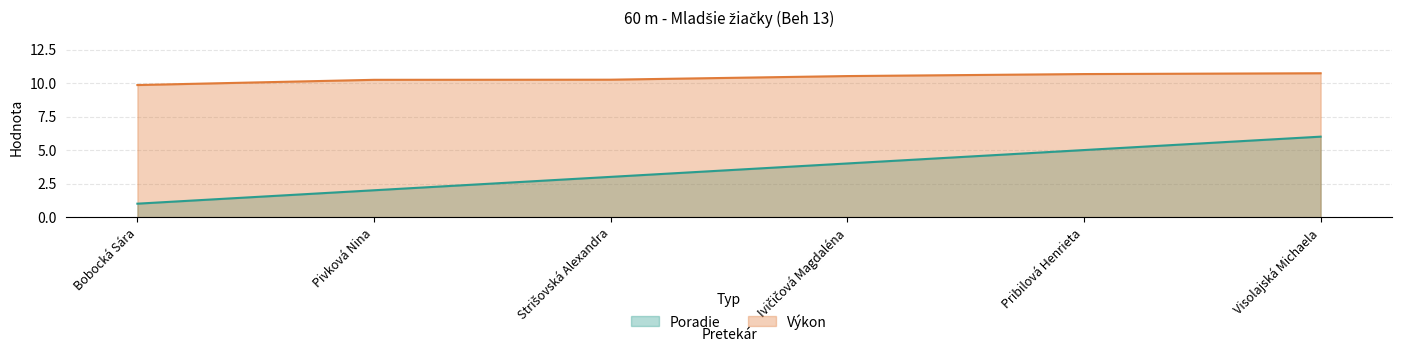

Which label corresponds to the smallest value in the chart?

Bobocká Sára